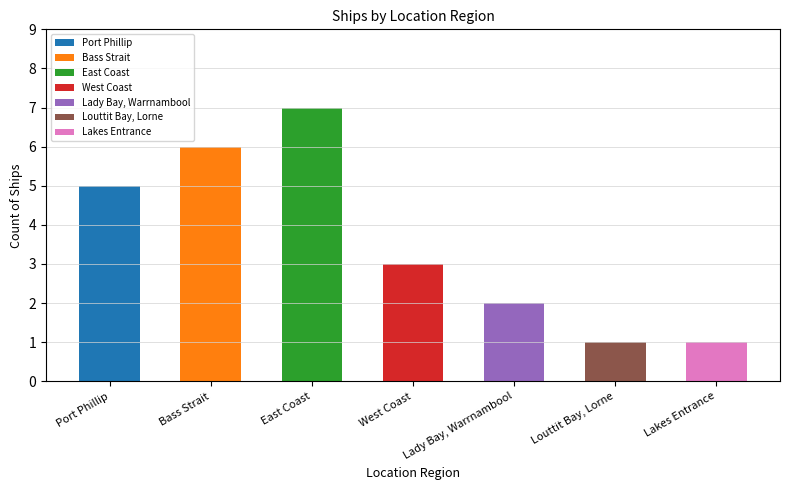

Where is the data nearest to the value 4?

Port Phillip